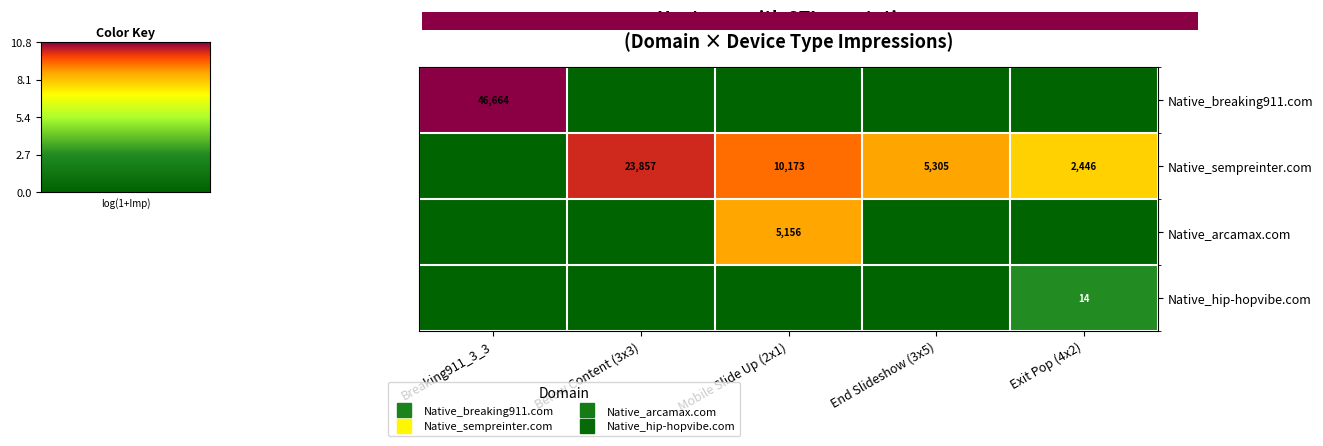

What is the difference between the second highest and second lowest values in the row_1 series?

1.4